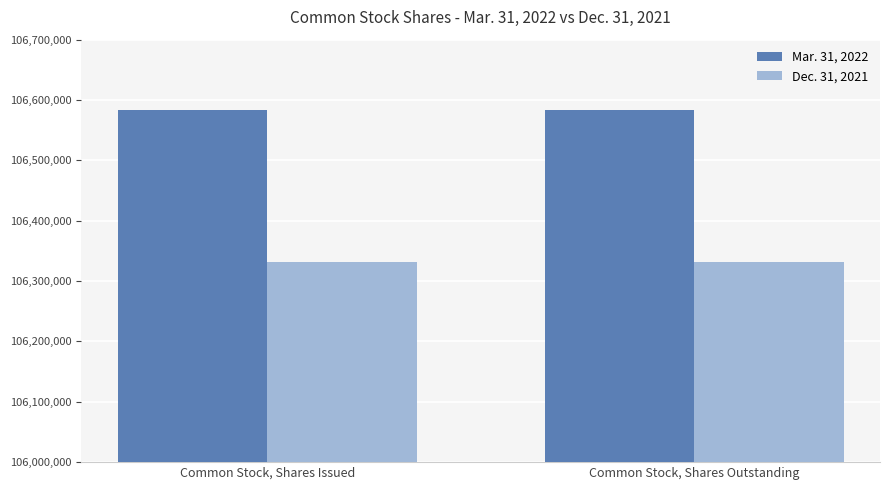

What is the highest value of the Dec. 31, 2021 series?

106332315